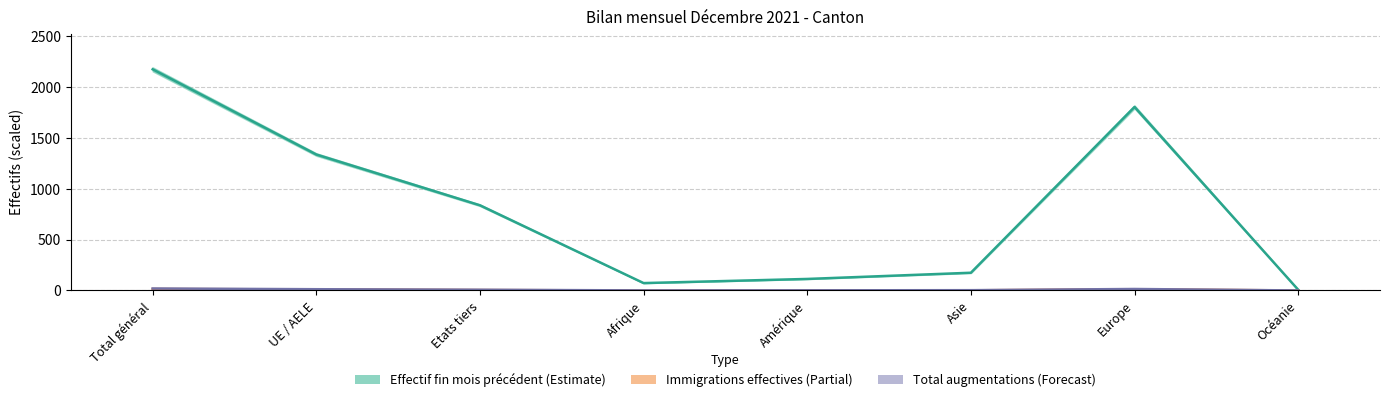

What is the average value of the Total augmentations series?

7.3